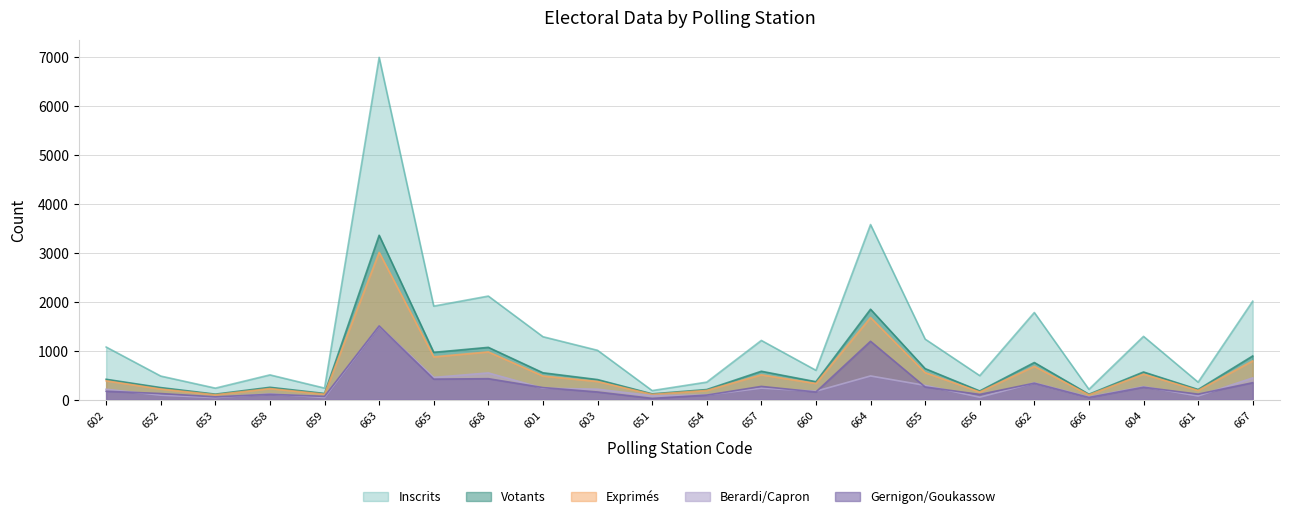

Reading left to right, extract all data points from this chart.

inscrits: 1078	484	237	508	238	7003	1915	2120	1289	1011	187	360	1213	602	3583	1240	493	1784	213	1296	359	2016
votants: 418	248	114	254	128	3364	969	1071	551	412	120	208	582	368	1851	636	179	761	112	567	209	895
exprimes: 387	219	101	228	113	3014	877	978	485	373	109	190	509	332	1681	554	159	682	100	523	190	794
berardi_marc_capron_rachel: 214	93	43	118	45	1505	456	548	237	215	82	96	237	174	486	293	51	344	54	268	76	446
gernigon_francois_goukassow_veronique: 173	126	58	110	68	1509	421	430	248	158	27	94	272	158	1195	261	108	338	46	255	114	348